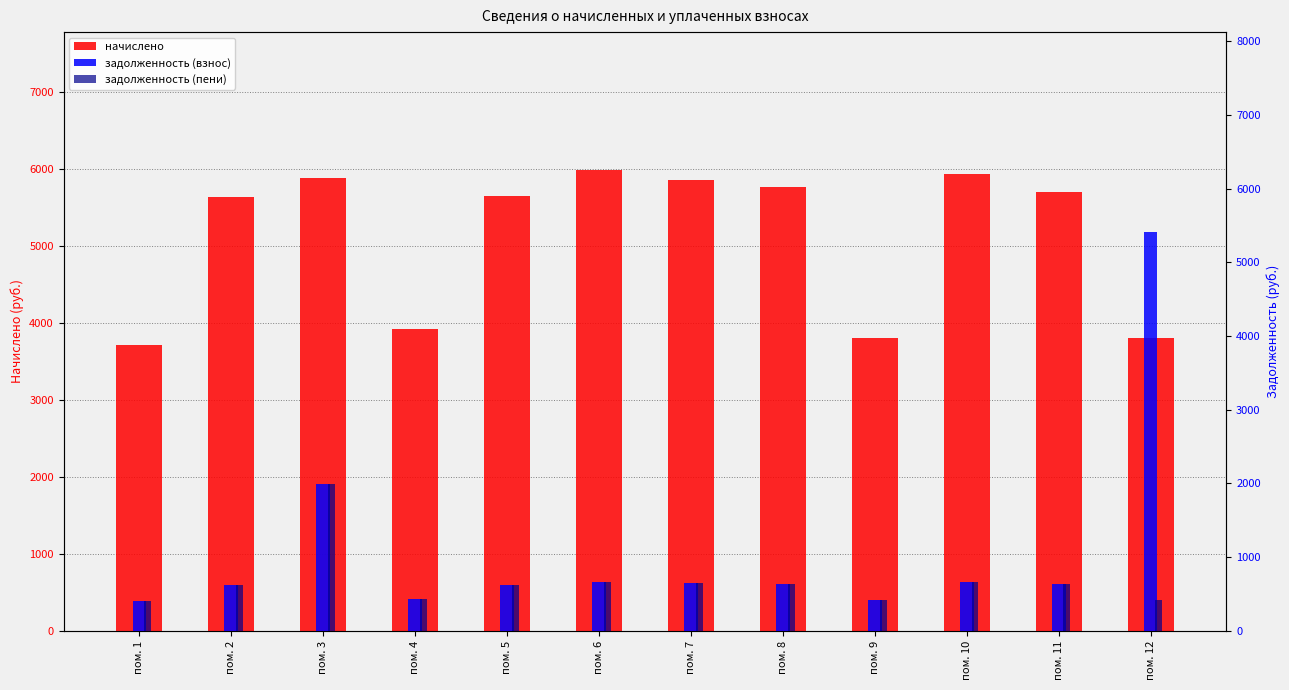

What is the value of the задолженность (взнос) bar at the 4th from the left?

436.1